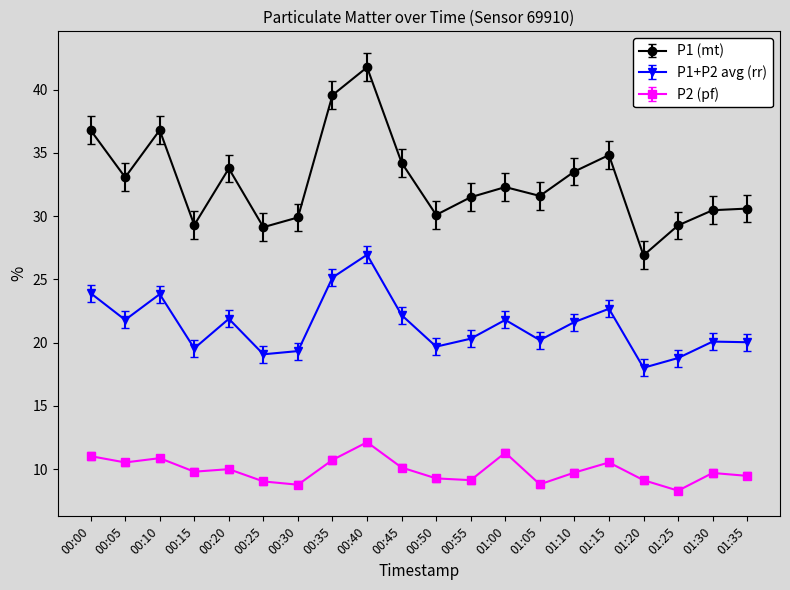

What is the spread (max minus min) of values at 00:05?

22.5